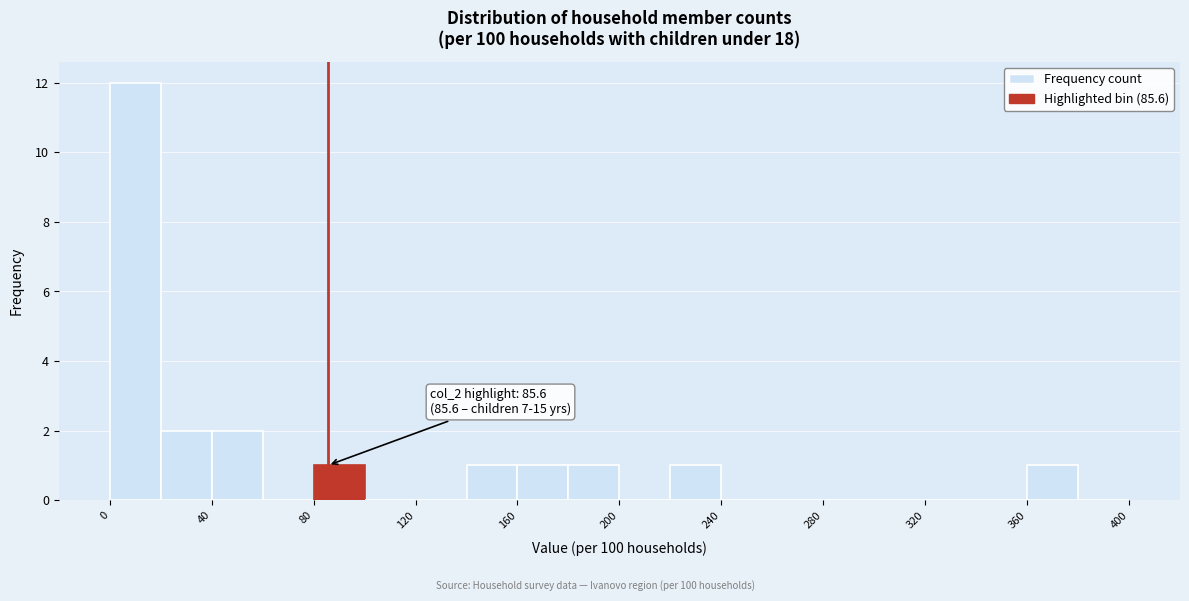

Which range on the x-axis has the tallest bar?

0 to 20